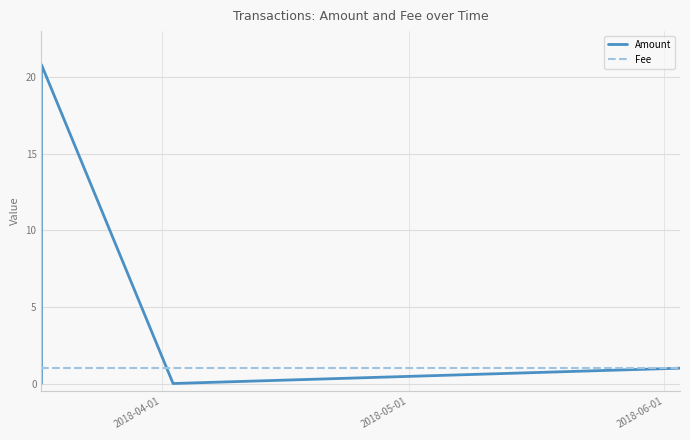

Reading left to right, transcribe all the data shown in this chart.

Amount: 0.0	20.8	0.0	1.0
Fee: 1.0	1.0	1.0	1.0